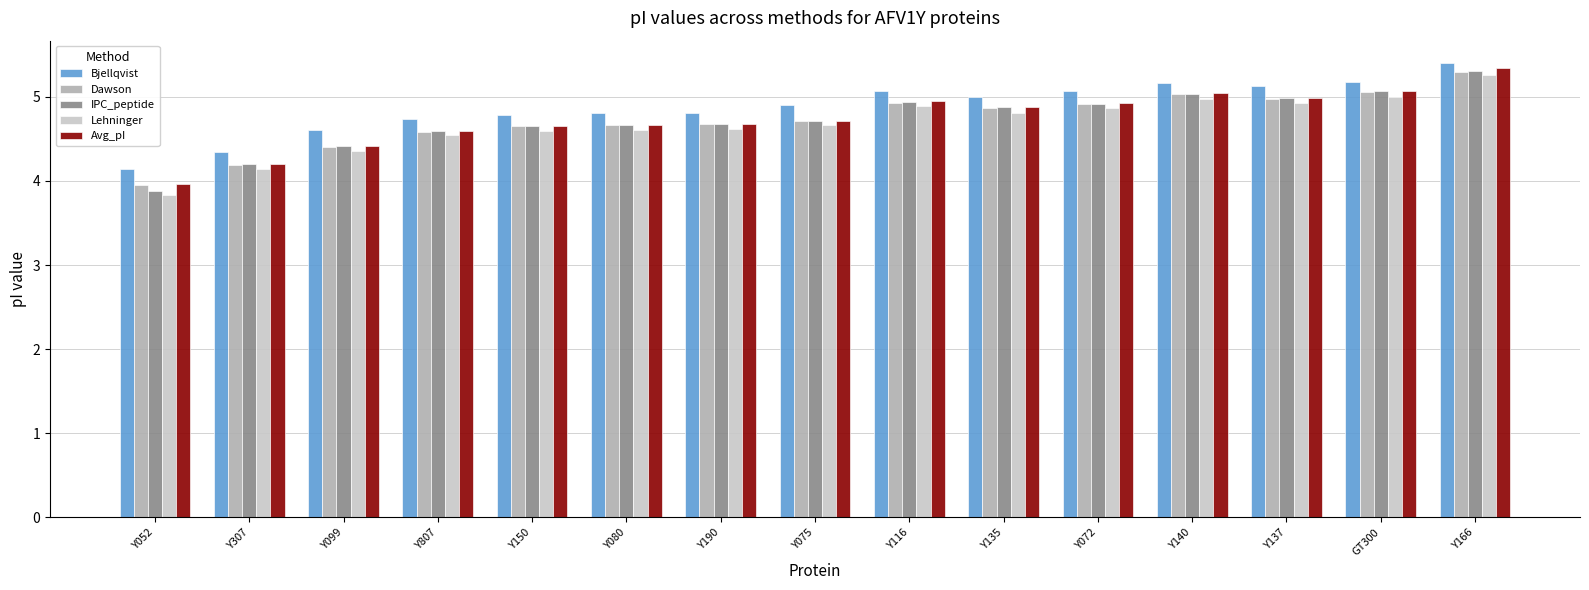

What is the total value across all series at Y072?

24.7